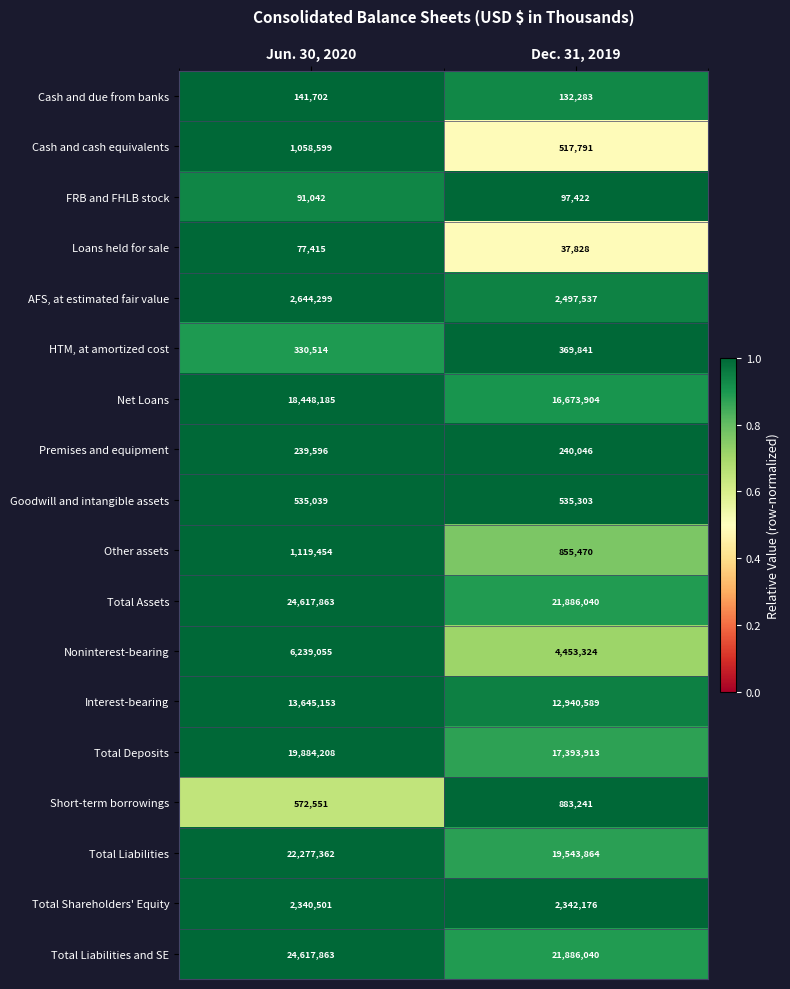

Read the Total Shareholders' Equity value at Jun. 30, 2020, to the nearest 50.

2340500